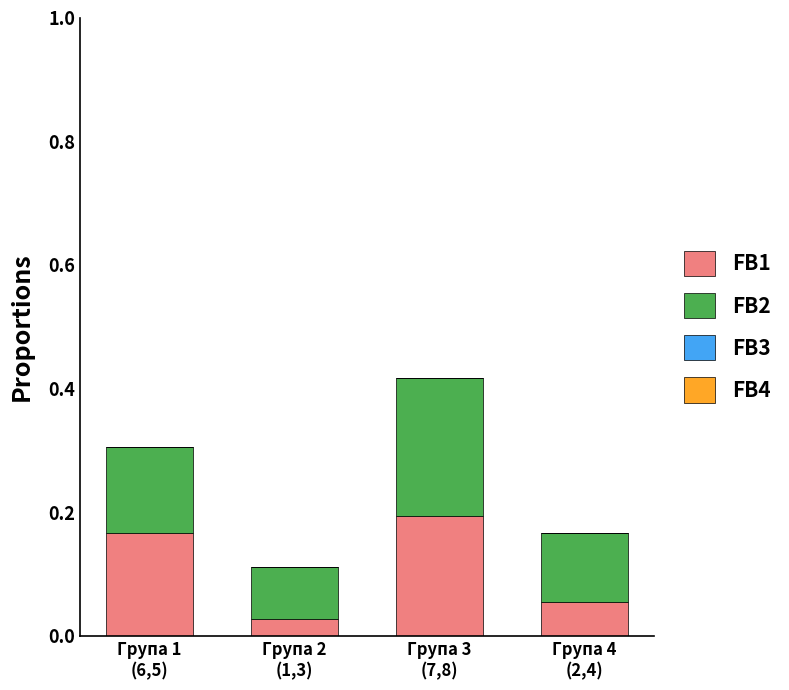

What is the sum of all FB1 values?

0.4